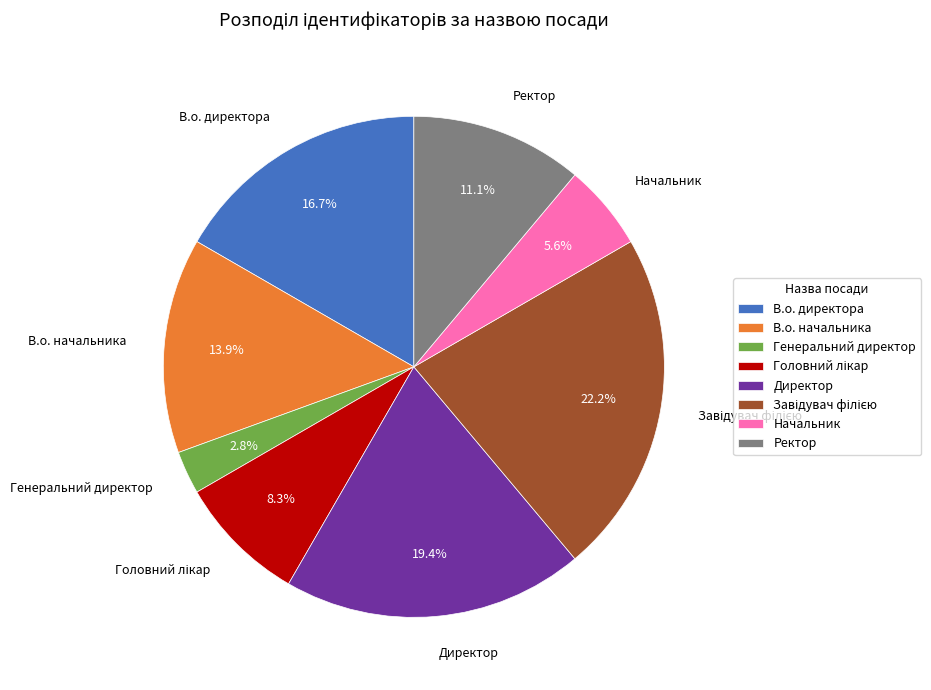

Which category has the smallest portion of the pie?

Генеральний директор